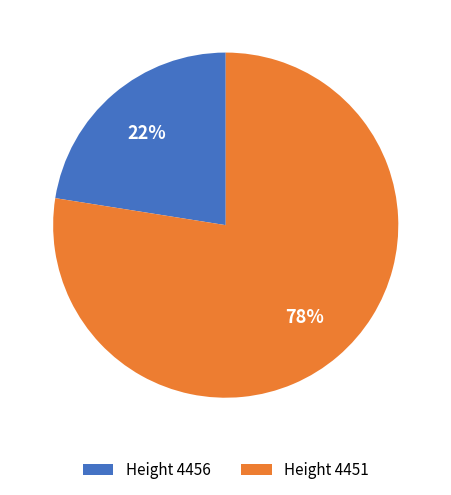

How many slices are in this pie chart?

2